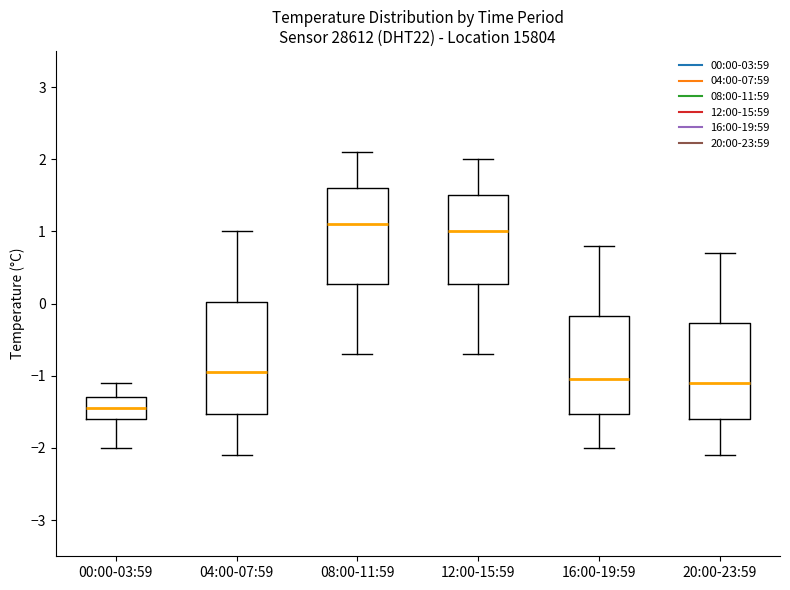

Reading left to right, read every box against the y-axis: the position of its median line, the range the box covers, and the ends of its whiskers. The values are not printed on the chart, so give them approximately, as read against the axis.

00:00-03:59: median -1.4, box -1.6 to -1.3, whiskers -2.0 to -1.1
04:00-07:59: median -0.9, box -1.5 to 0.0, whiskers -2.1 to 1.0
08:00-11:59: median 1.1, box 0.3 to 1.6, whiskers -0.7 to 2.1
12:00-15:59: median 1.0, box 0.3 to 1.5, whiskers -0.7 to 2.0
16:00-19:59: median -1.0, box -1.5 to -0.2, whiskers -2.0 to 0.8
20:00-23:59: median -1.1, box -1.6 to -0.3, whiskers -2.1 to 0.7